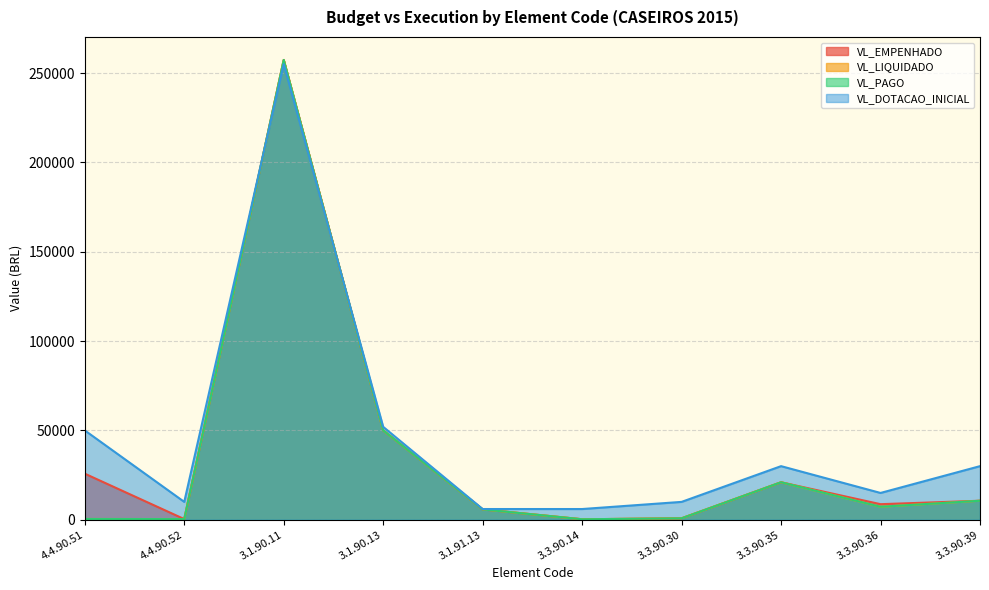

What is the greatest value displayed?

257351.9